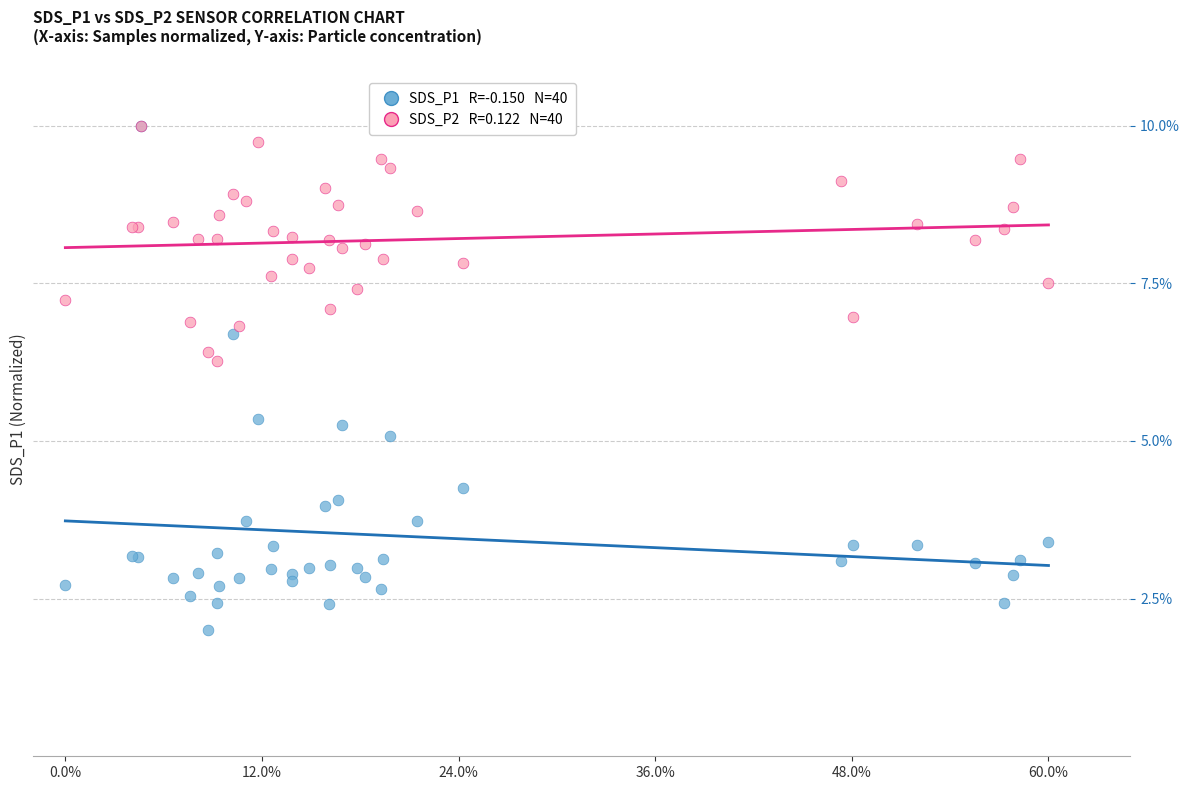

Across all series, what Y value is closest to 6?

6.3